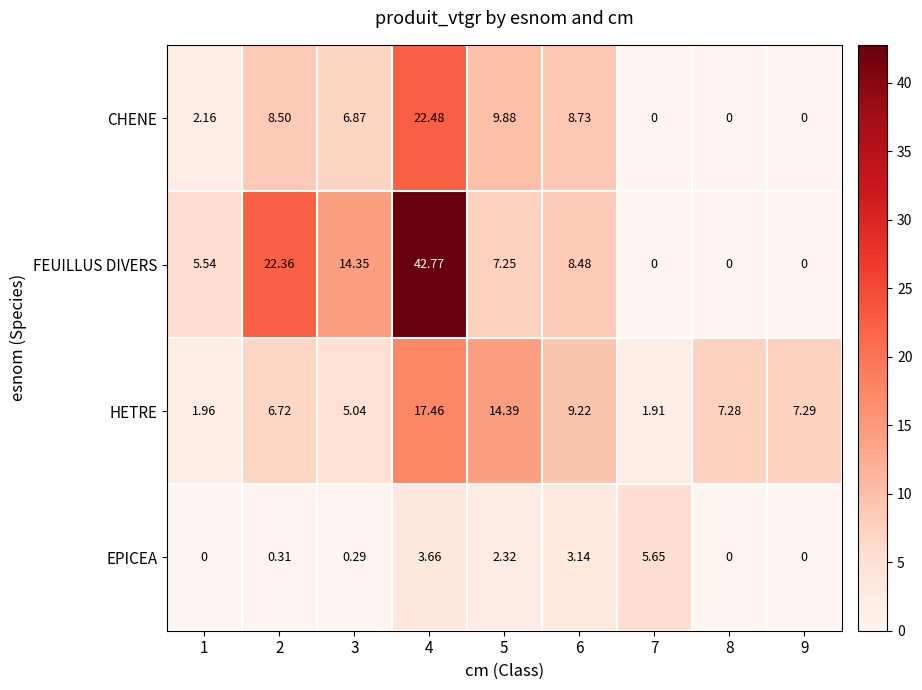

Which series has the widest spread of values?

FEUILLUS DIVERS